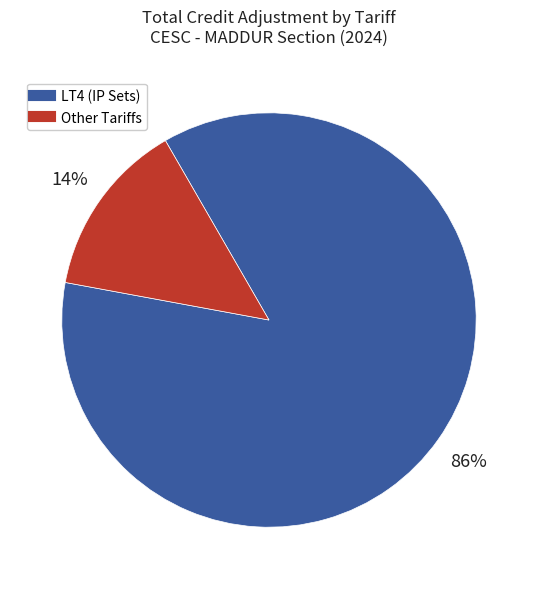

Count the number of slices in the pie.

2